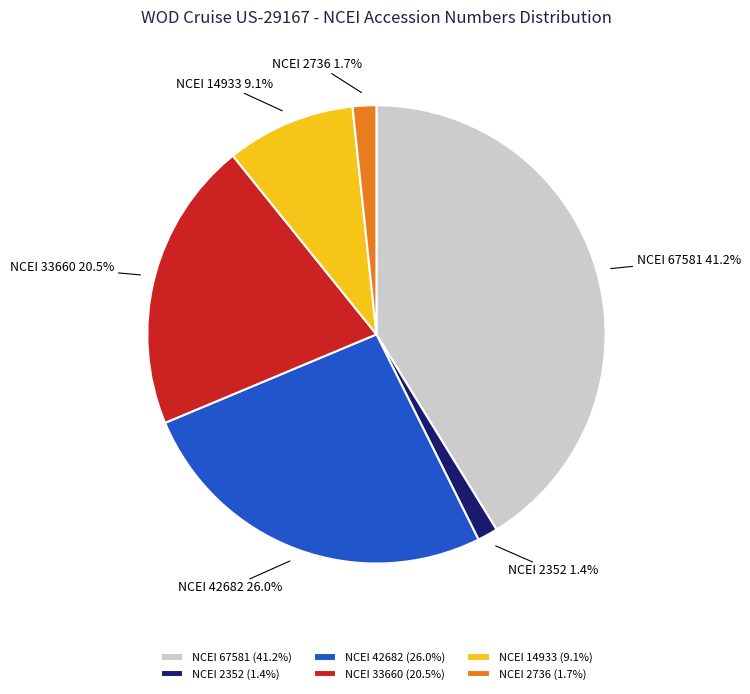

How many segments does this pie chart have?

6